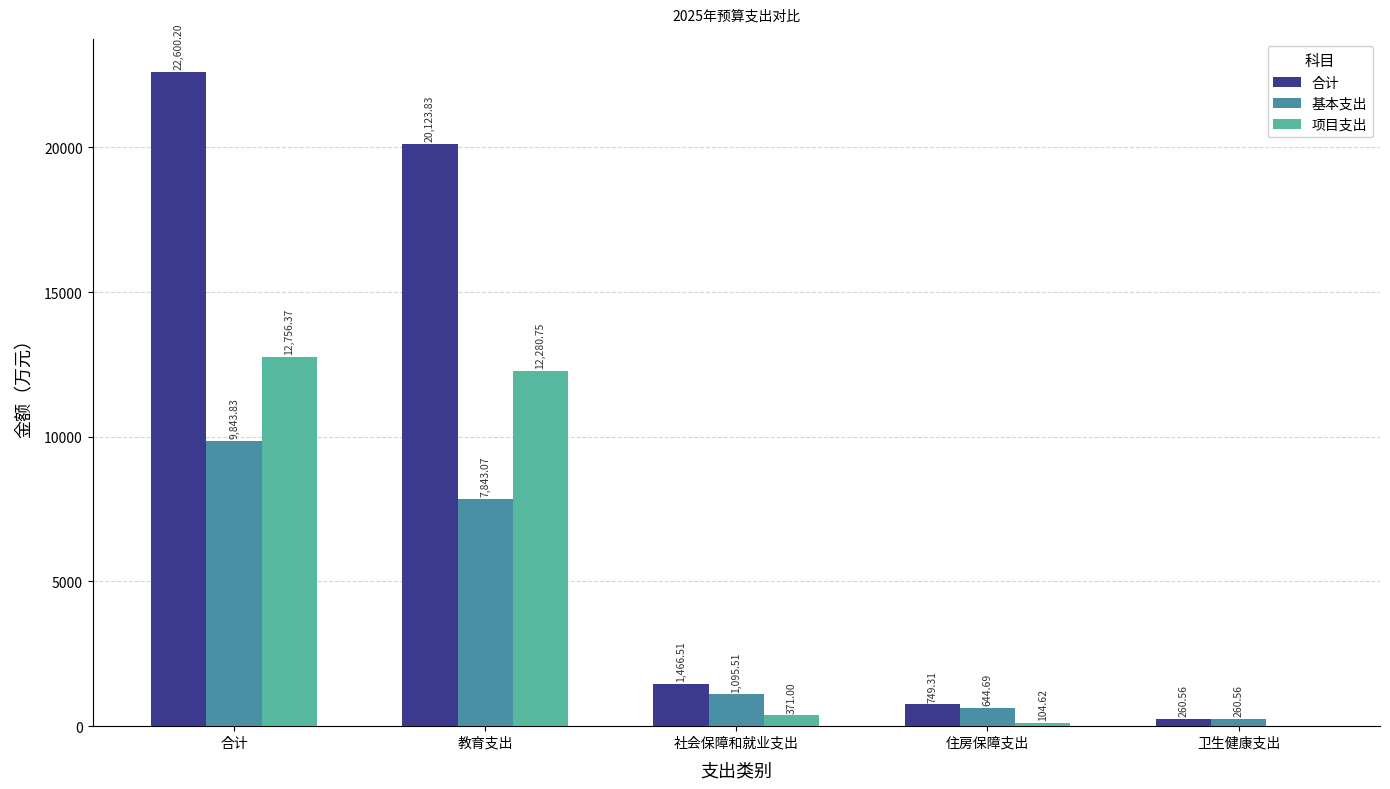

Read the 基本支出 value at 住房保障支出.

644.7